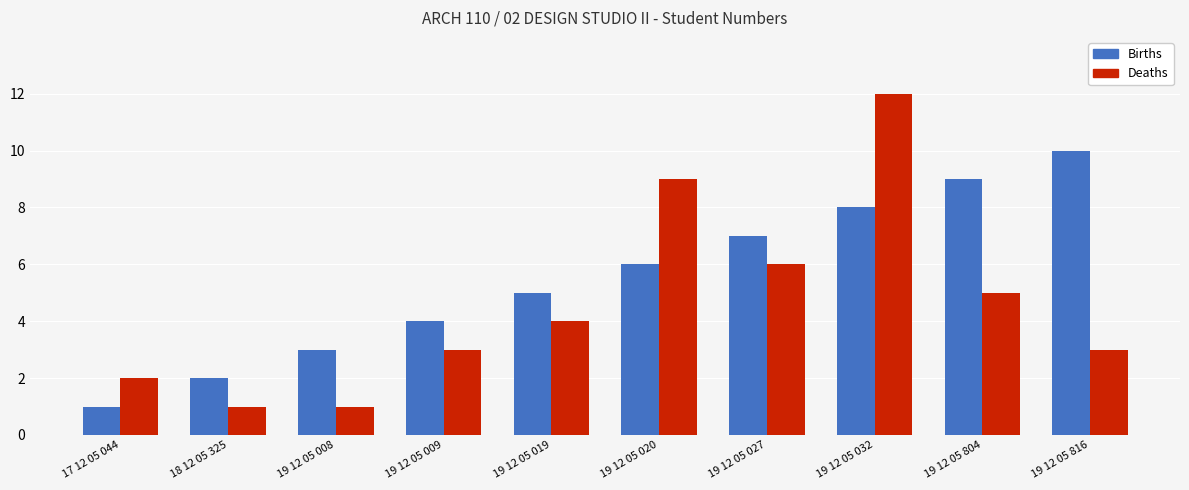

What is the label of the 3rd bar from the right?

19 12 05 032